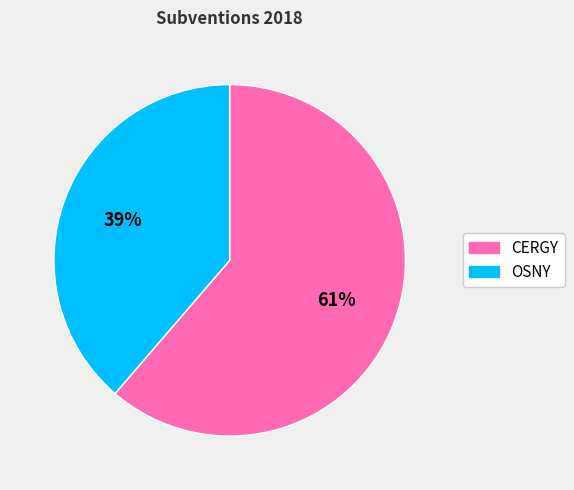

Does any single category account for the majority?

Yes